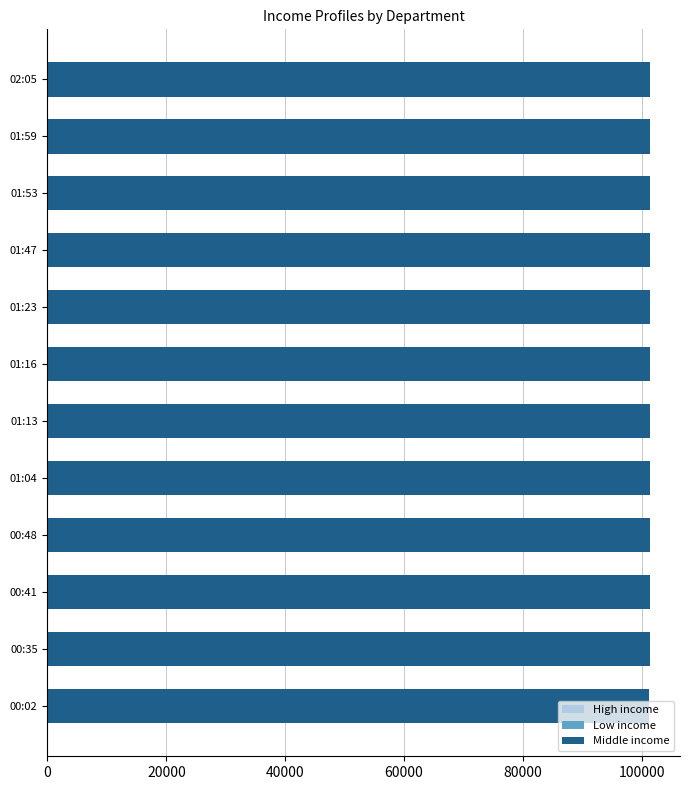

Reading right to left, what are all the values shown in this chart?

High income: 6.6	6.7	6.8	6.9	7.0	7.1	7.2	7.3	7.4	7.5	7.6	7.7
Low income: 0.6	0.6	0.6	0.6	0.6	0.6	0.6	0.6	0.6	0.6	0.6	0.6
Middle income: 101260.0	101250.0	101250.0	101240.0	101220.0	101230.0	101230.0	101220.0	101210.0	101210.0	101200.0	101190.0